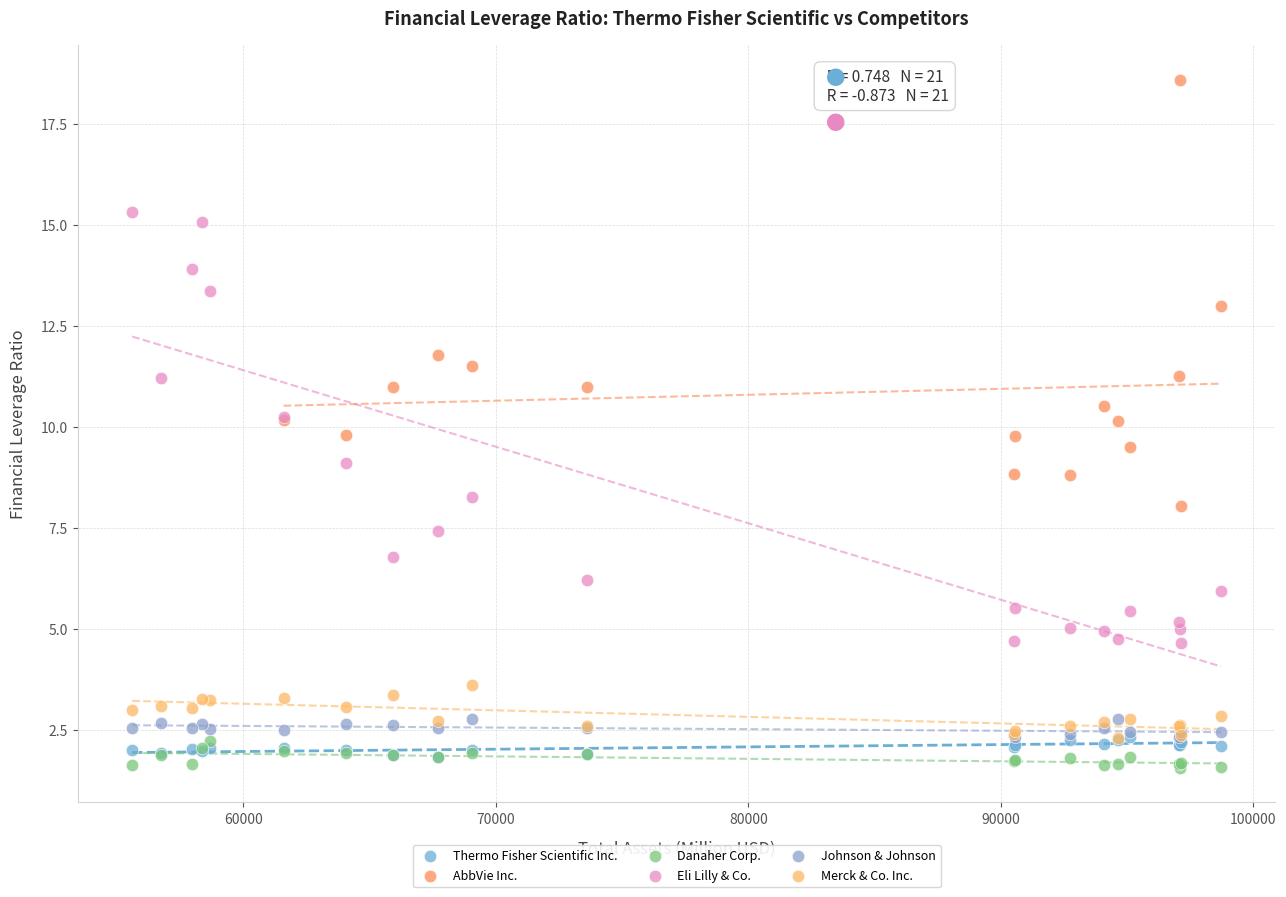

Which series contains the highest Y value?

AbbVie Inc.